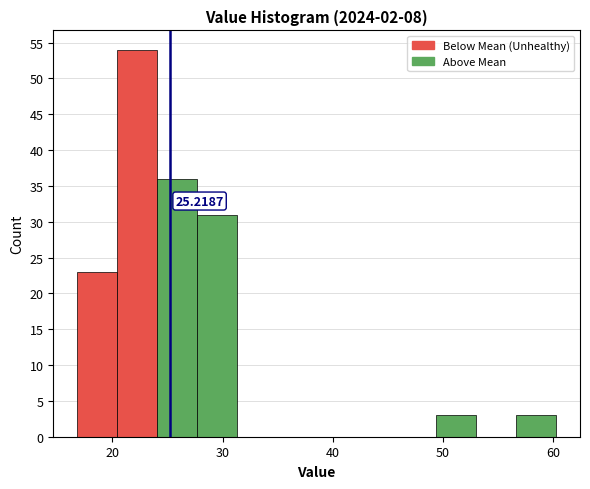

Around what value on the x-axis is the tallest bar? Give the approximate position of its centre, as read against the axis.

22